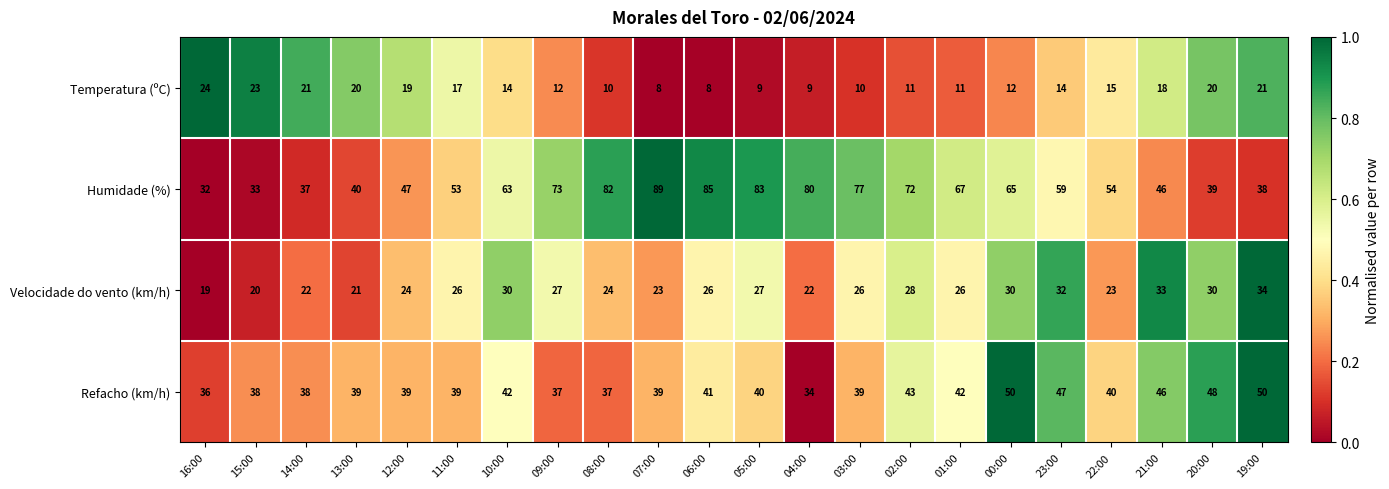

At which category is the sum across all series the highest?

06:00